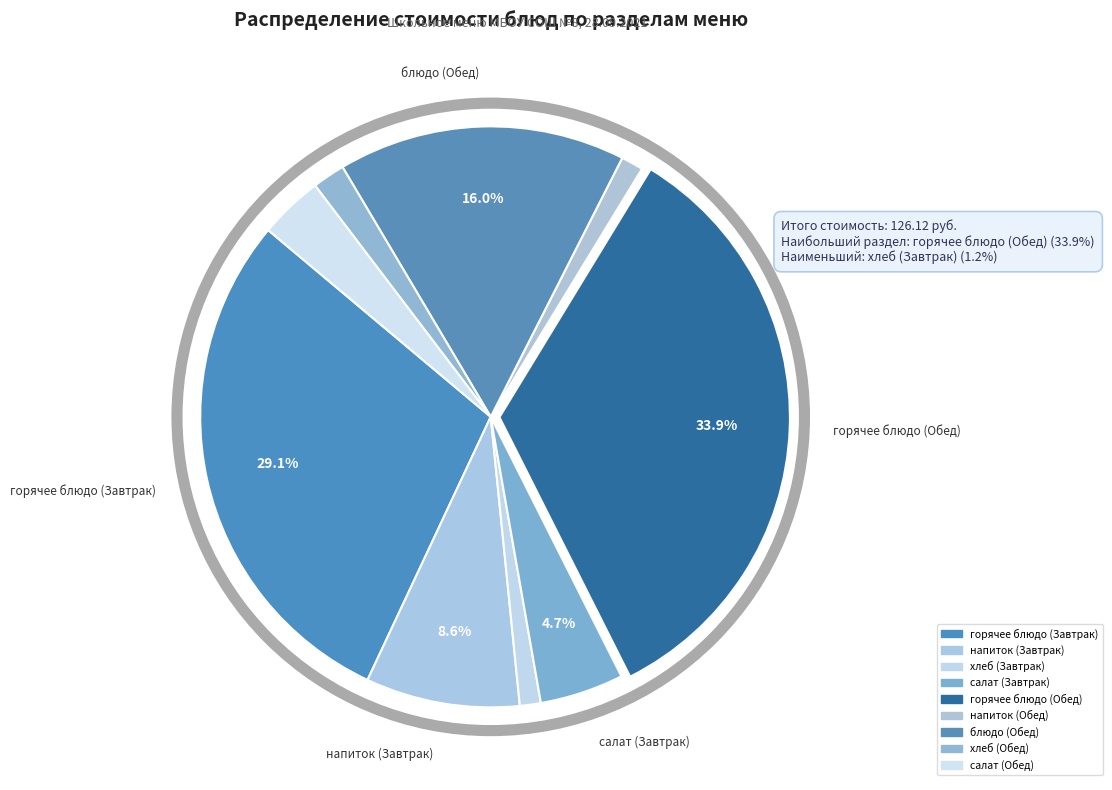

Which slice is the largest?

горячее блюдо (Обед)